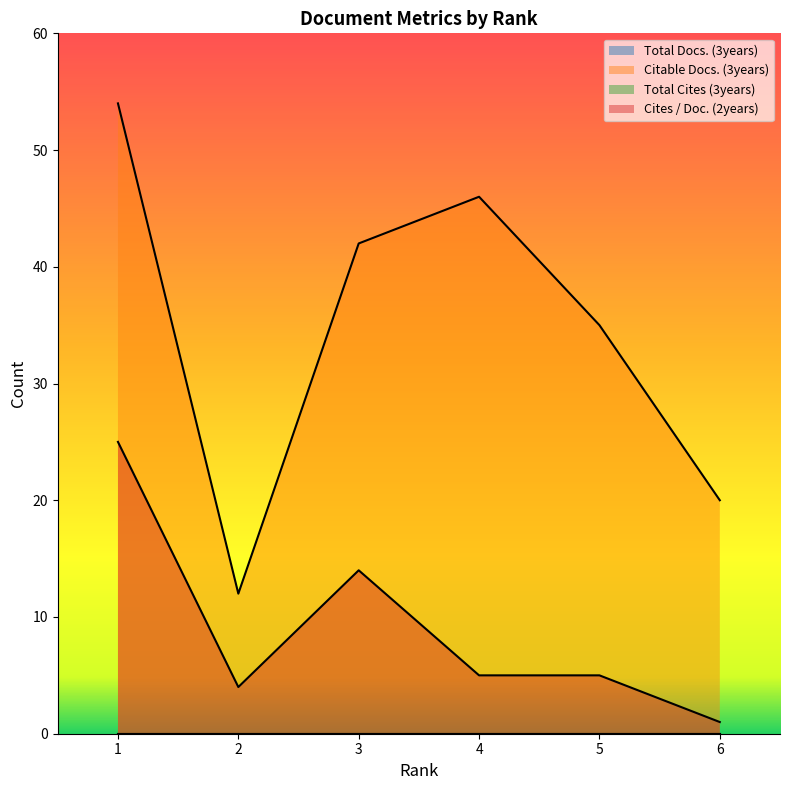

At which category does Cites / Doc. (2years) reach its first local peak?

3